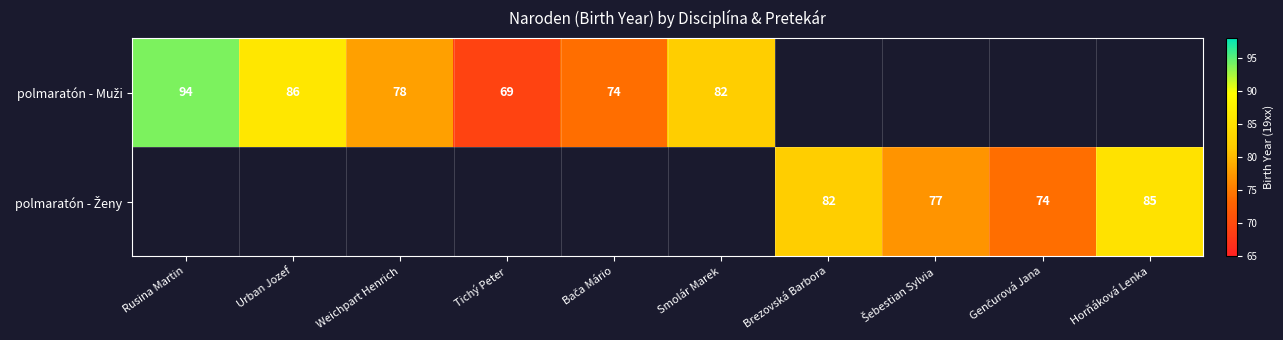

Which series changed the most between Weichpart Henrich and Smolár Marek?

polmaratón - Muži